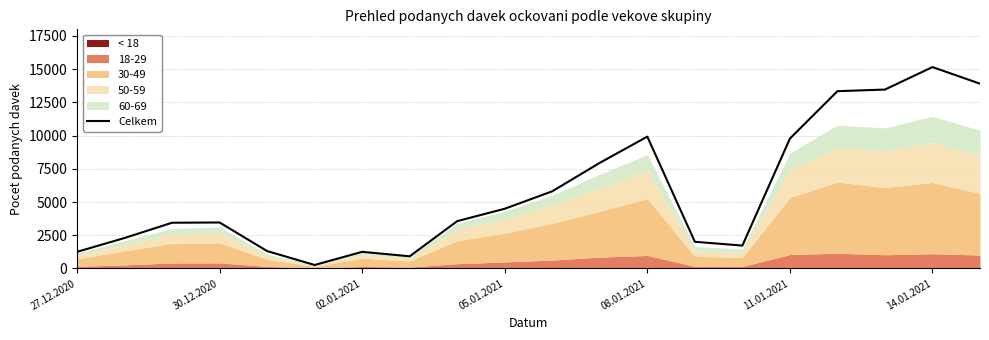

The value of Celkem at 11.01.2021 is 16398. True or false?

False